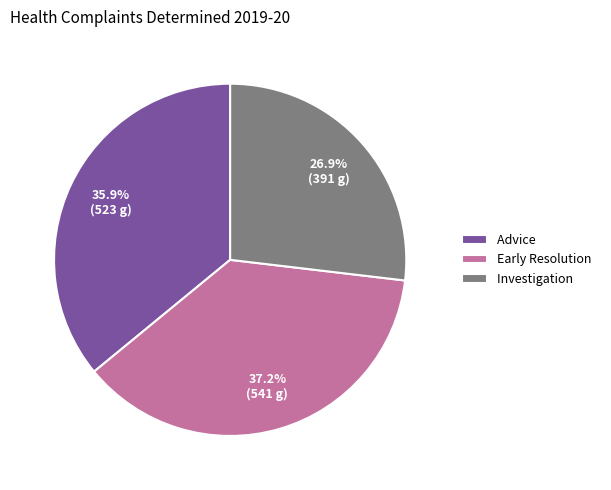

Approximately how many times larger is the value at Early Resolution compared to Investigation?

1.4